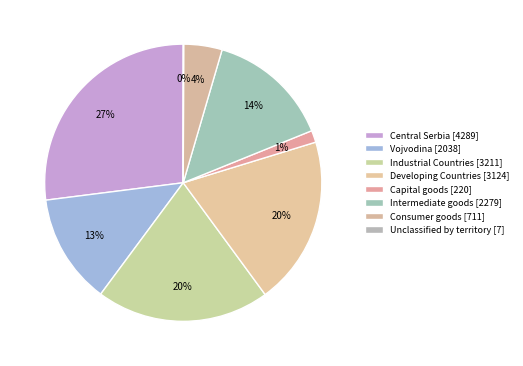

Does Unclassified by territory represent more than half of the total?

No